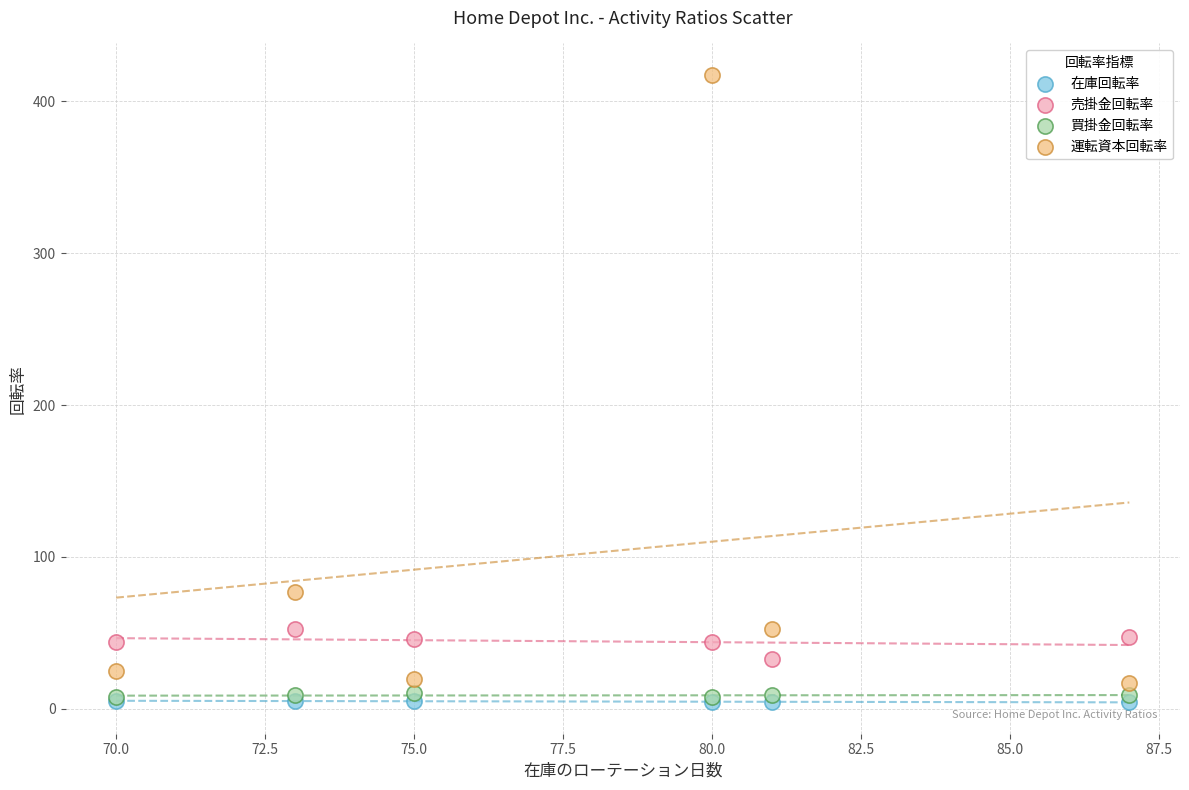

Which series reaches the maximum Y coordinate?

運転資本回転率